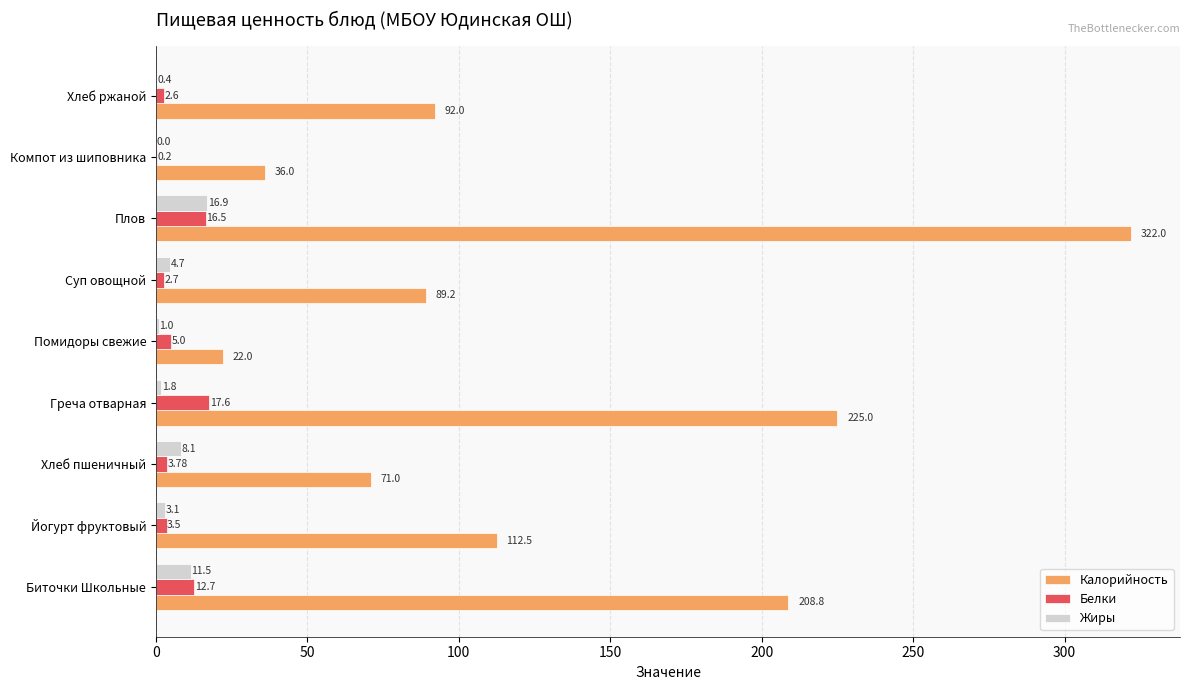

Between Биточки Школьные and Греча отварная, which series saw the biggest shift?

Калорийность